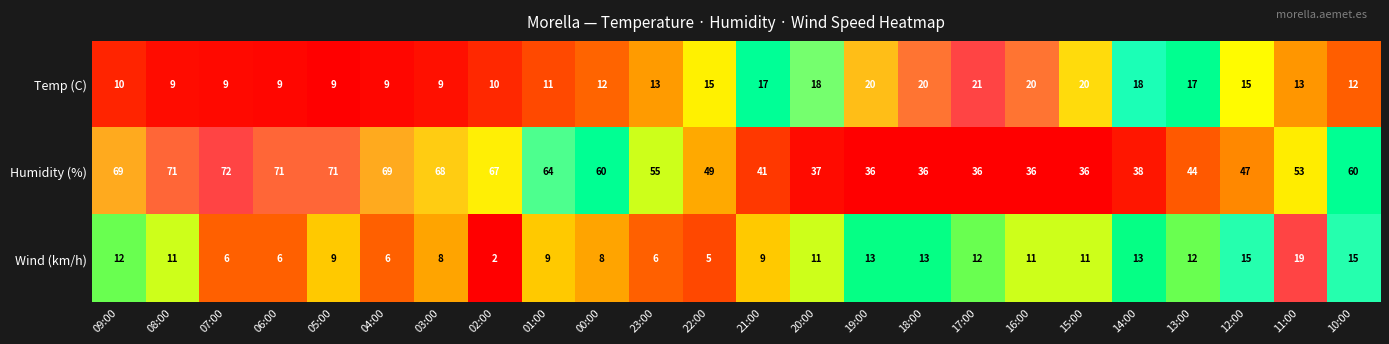

What is the difference between the Temp (C) values at 13:00 and 05:00?

8